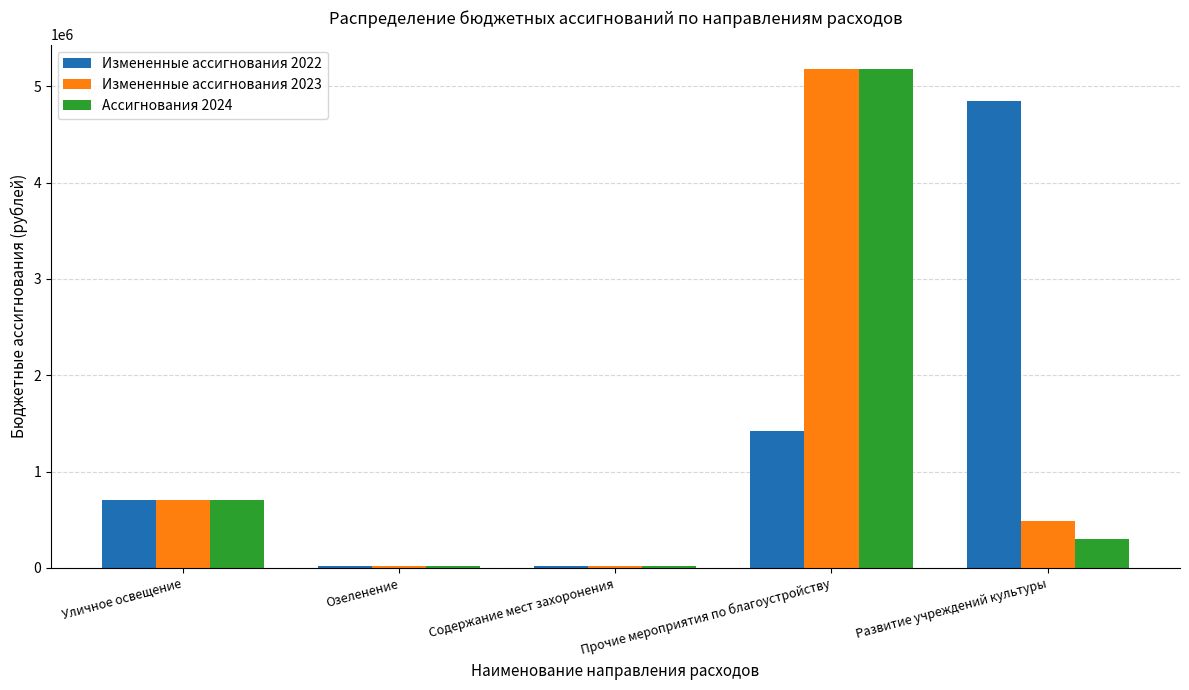

What is the total value across all series at Озеленение?

60000.0